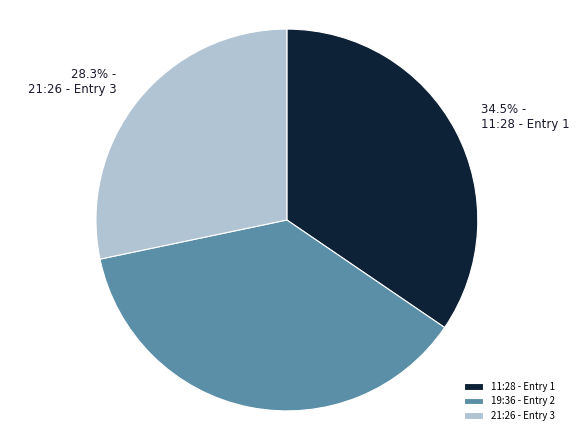

Rank the categories by value from highest to lowest.

19:36 - Entry 2, 11:28 - Entry 1, 21:26 - Entry 3